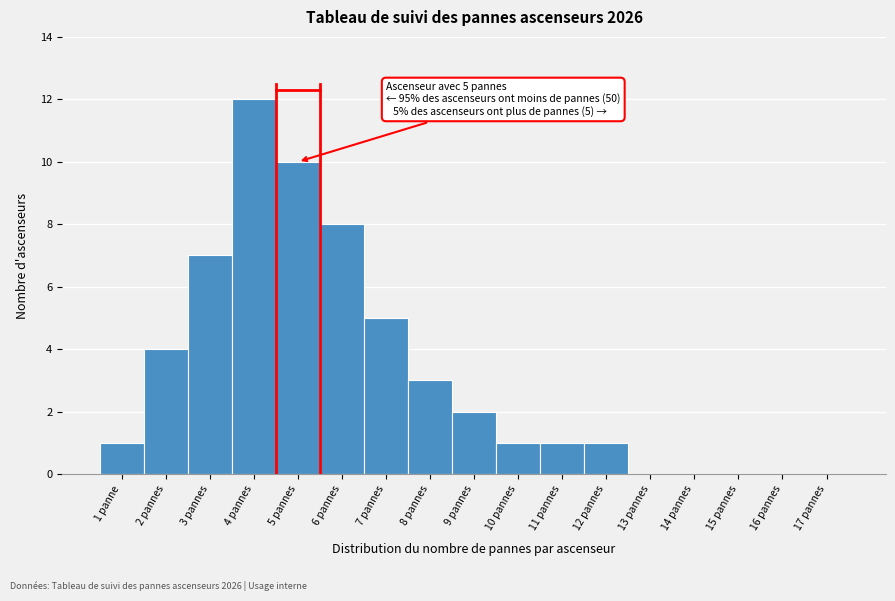

Reading right to left, transcribe all the data shown in this chart.

17 pannes=0	16 pannes=0	15 pannes=0	14 pannes=0	13 pannes=0	12 pannes=1	11 pannes=1	10 pannes=1	9 pannes=2	8 pannes=3	7 pannes=5	6 pannes=8	5 pannes=10	4 pannes=12	3 pannes=7	2 pannes=4	1 panne=1